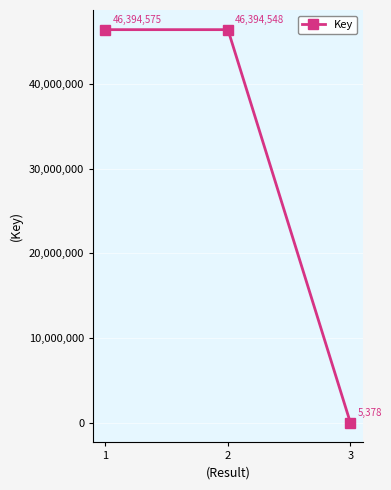

True or false: the data shows 12083846 at 1.

False